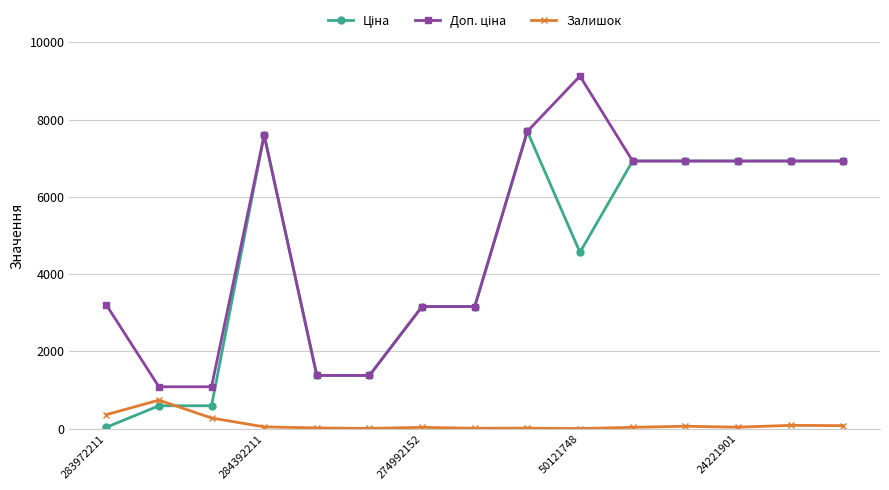

What is the value of the Залишок point at the 8th from the left?

8.0